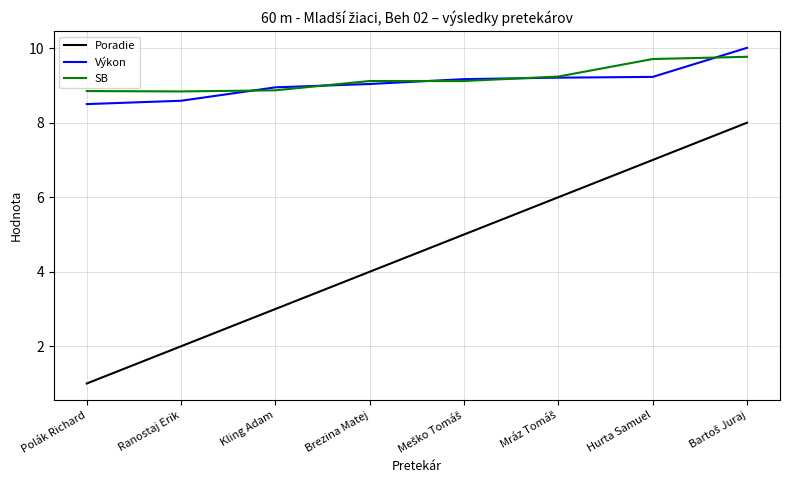

Which series has the largest range (max minus min)?

Poradie